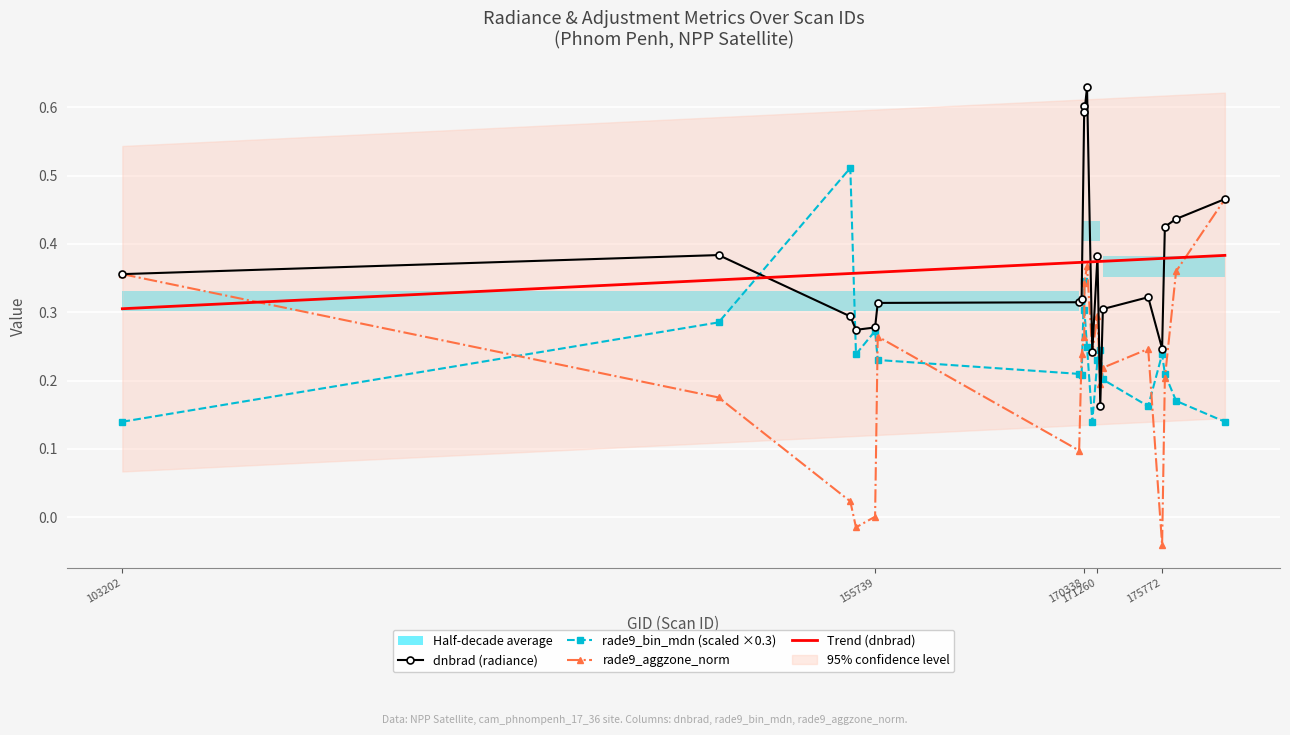

What is the average value of the rade9_aggzone_norm series?

0.2